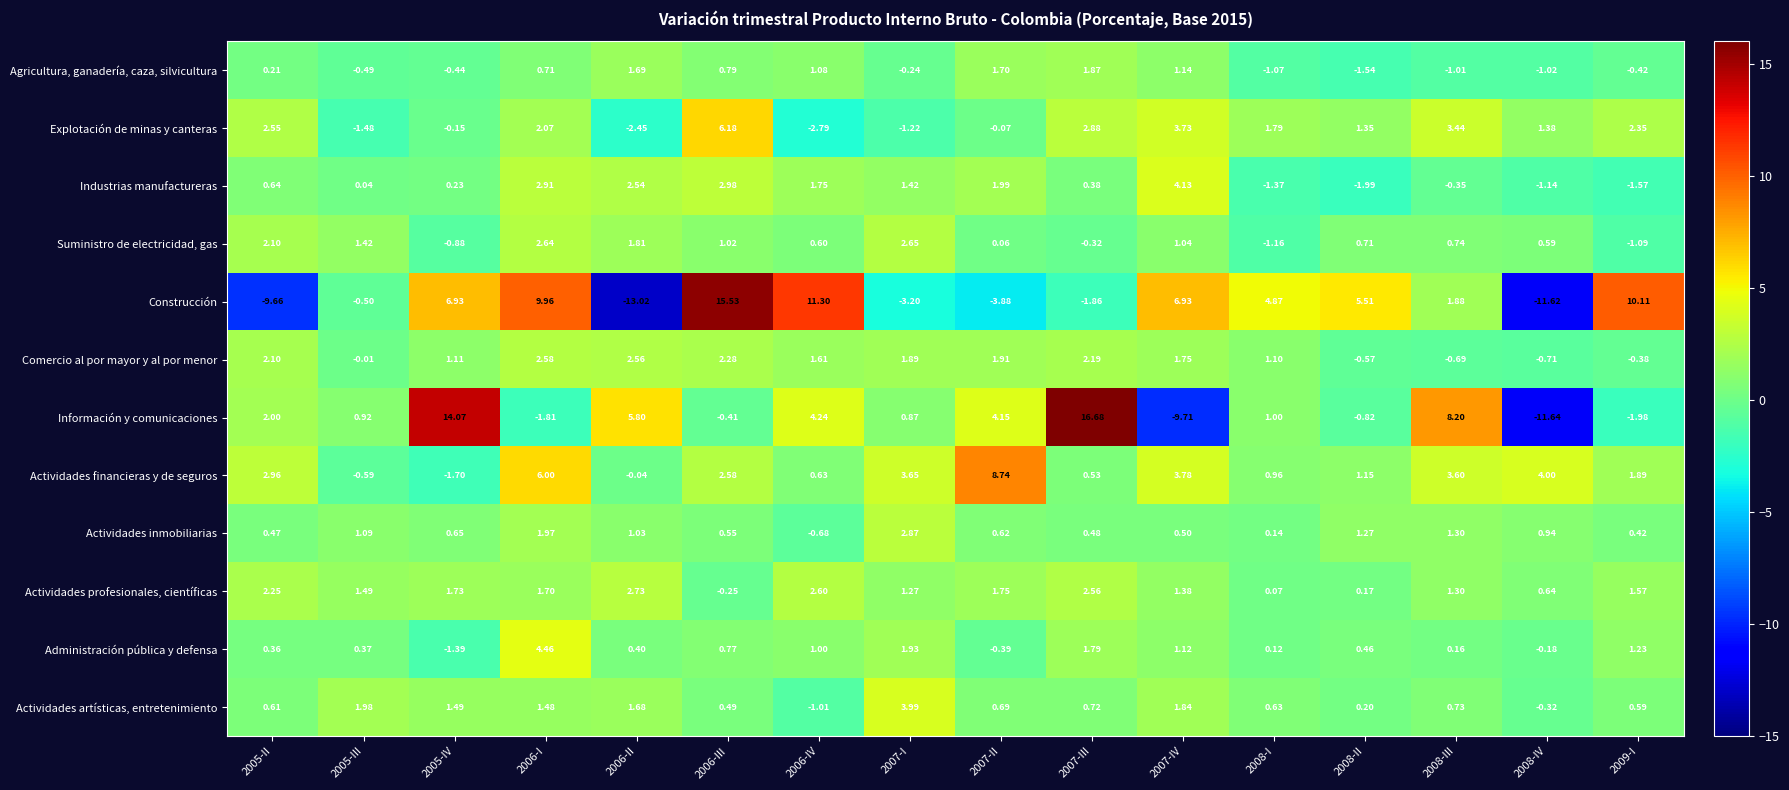

Which series has the largest total across all categories?

Actividades financieras y de seguros